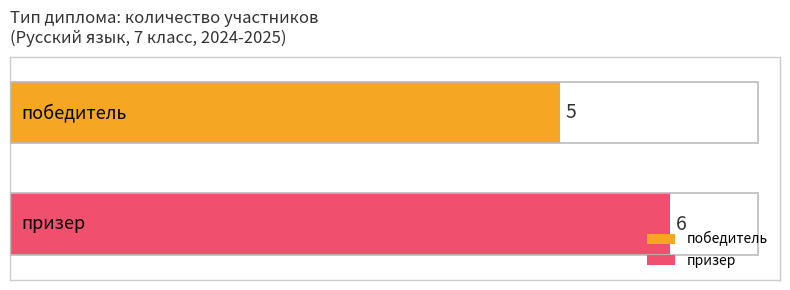

Which series has the widest spread of values?

победитель